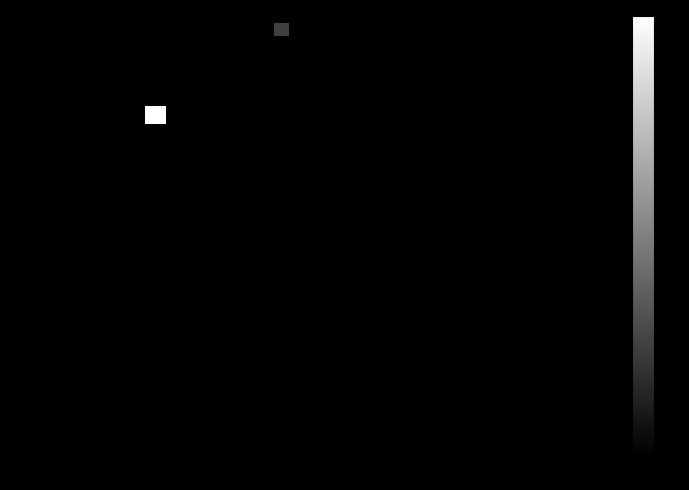

Reading left to right, transcribe all the data shown in this chart.

3107cbb00fe6d52349ce8af9eb0f97834ae3099: direction=-1	io_index=38
782b2db2e0748b72e64d09a65436ee77c2969f4: direction=1	io_index=4